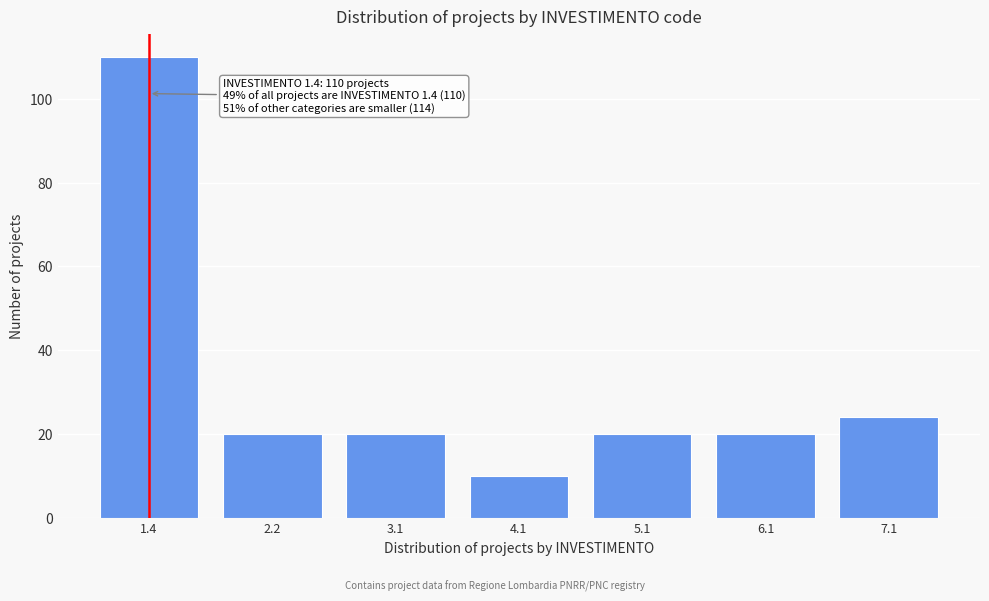

Reading left to right, what are all the values shown in this chart?

110	20	20	10	20	20	24